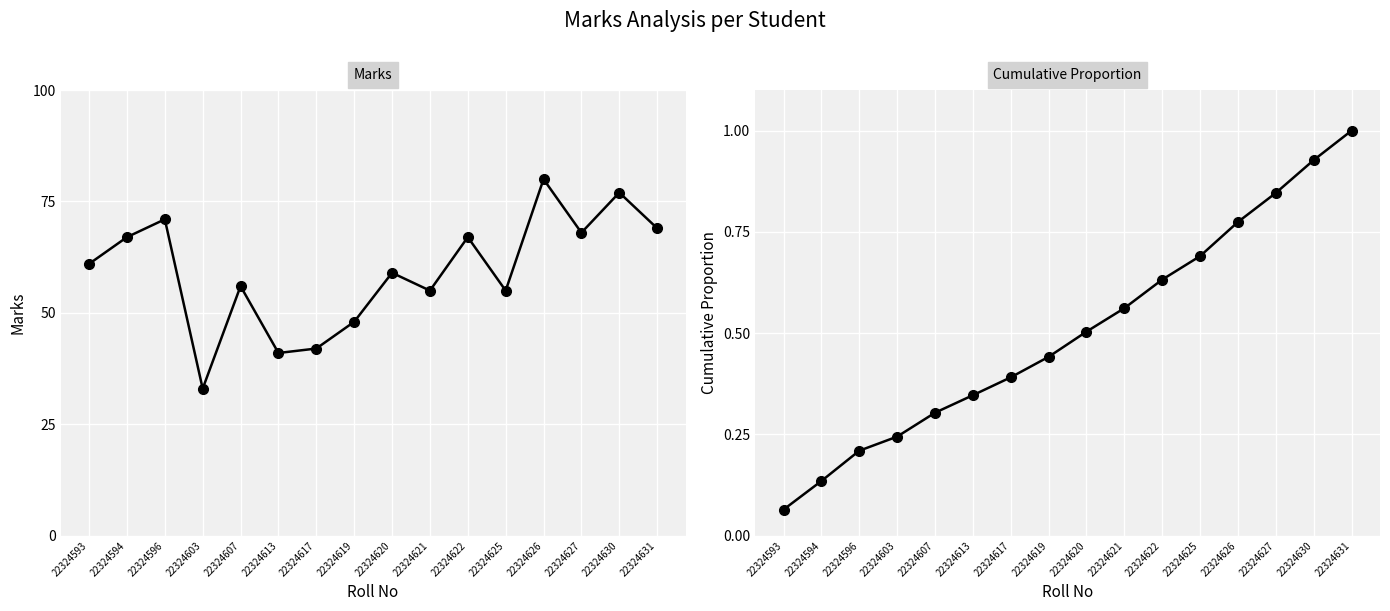

Where does the Marks series first go above 61?

22324594